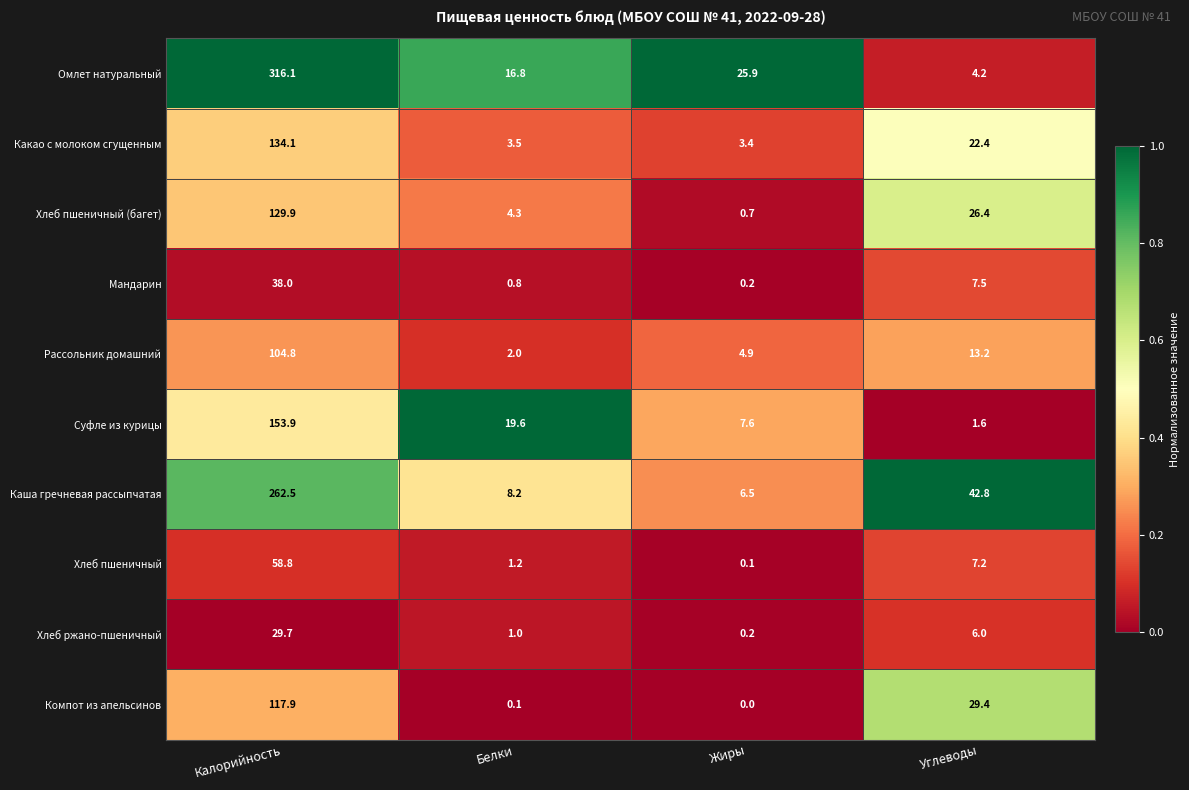

The value of Хлеб пшеничный at Калорийность is 91.4. True or false?

False